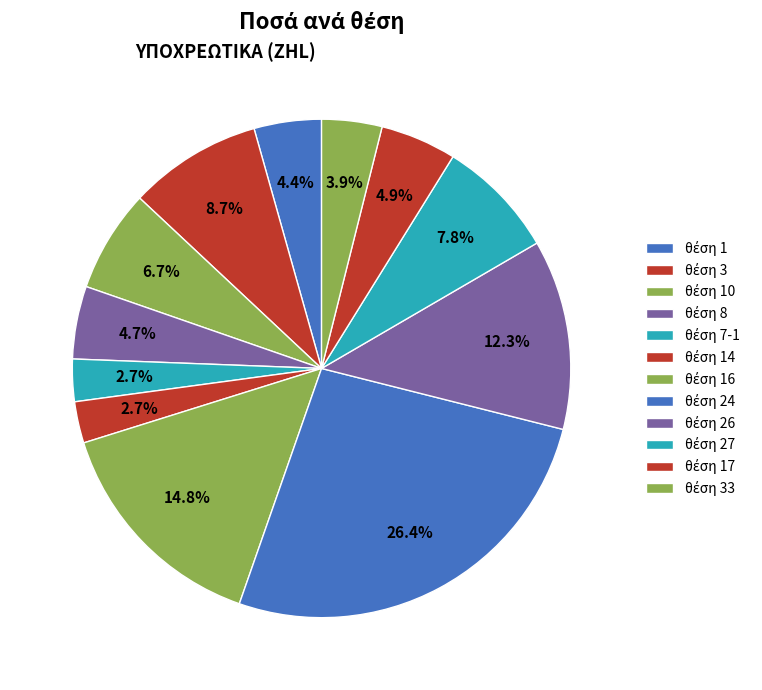

Which slice is the largest?

θέση 24